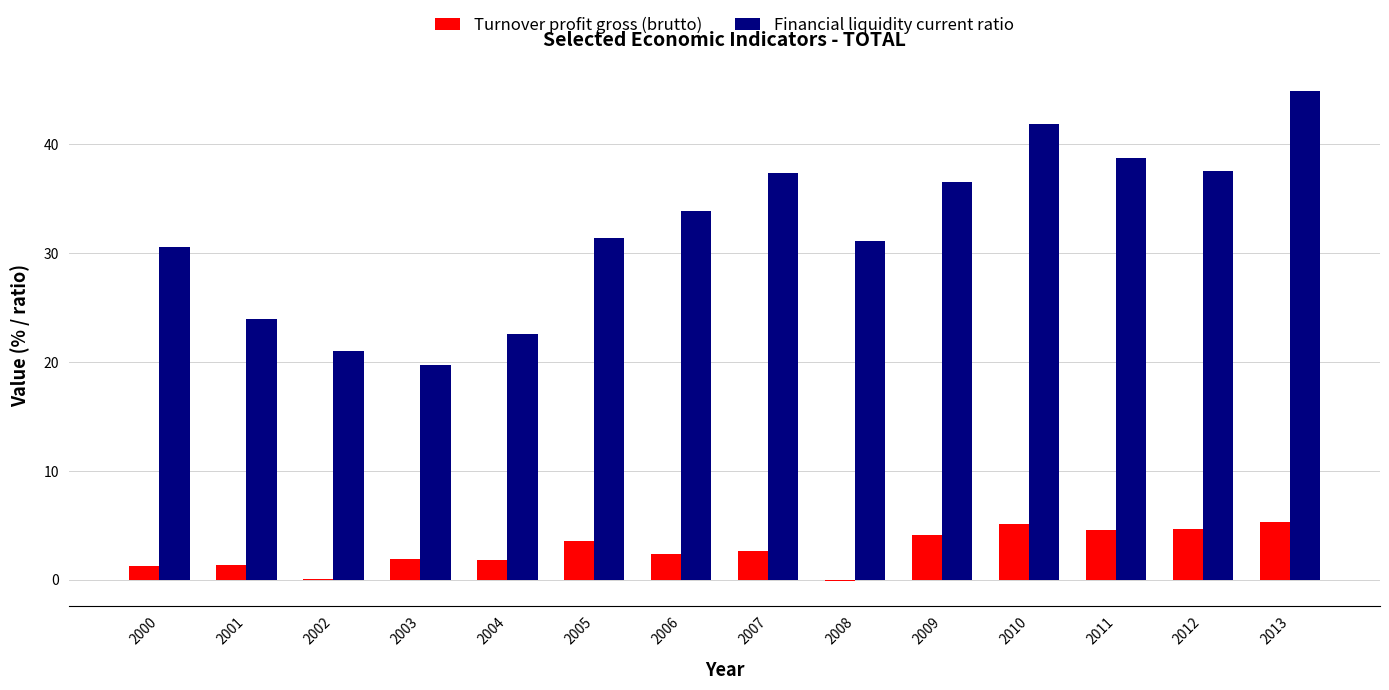

What is the spread (max minus min) of values at 2003?

17.8